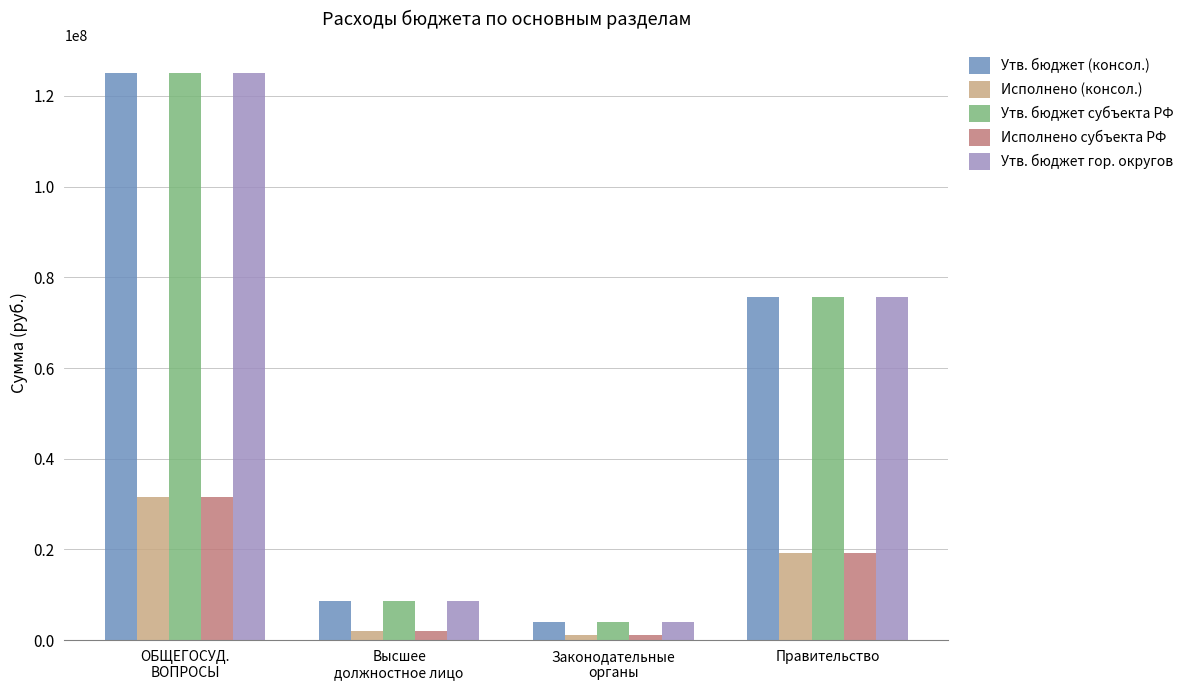

At which label is Утв. бюджет гор. округов closest to 64572525?

Правительство